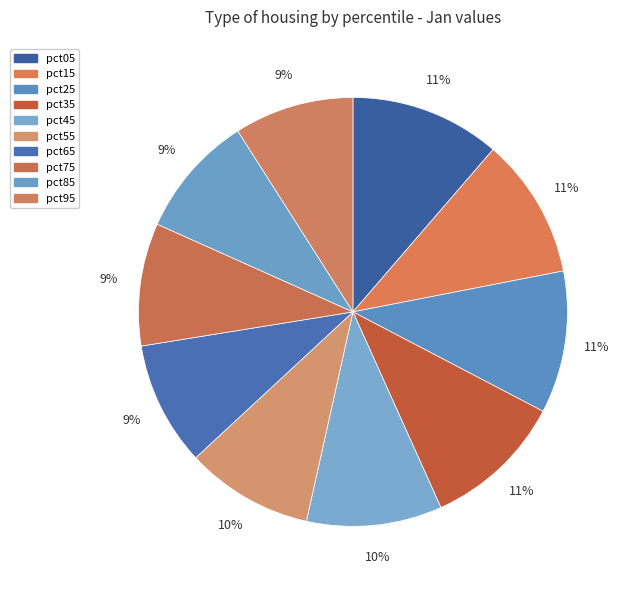

Which slice is the smallest?

pct95